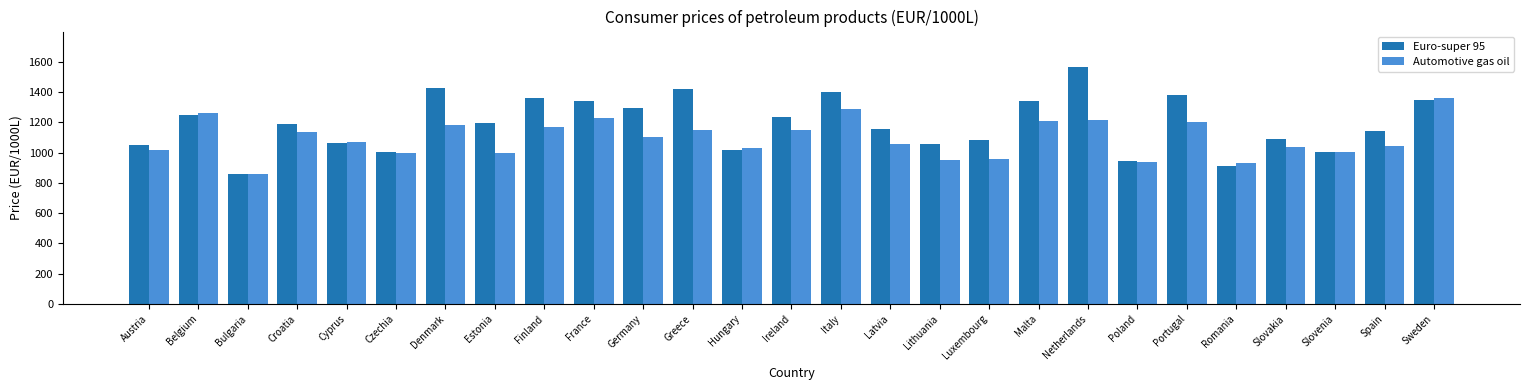

What is the label of the 5th bar from the left?

Cyprus